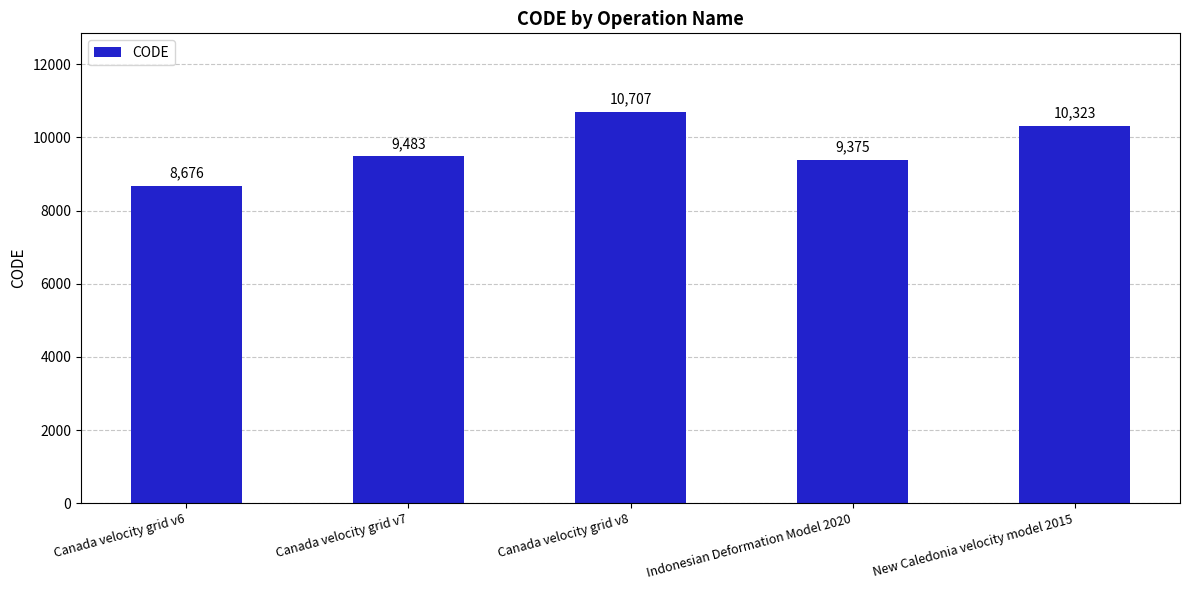

Are the bars horizontal?

No